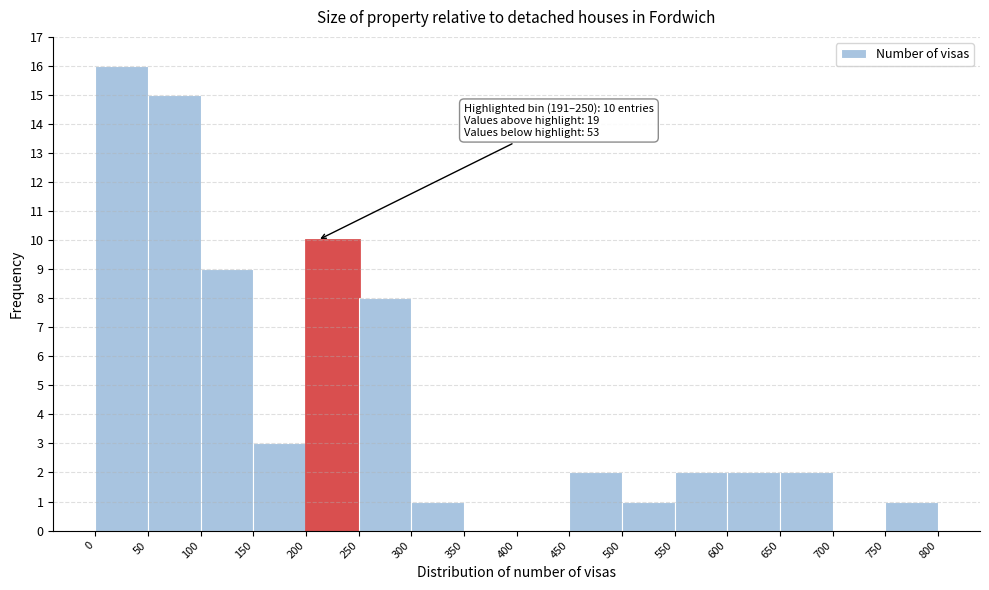

Which range on the x-axis has the tallest bar?

0 to 50